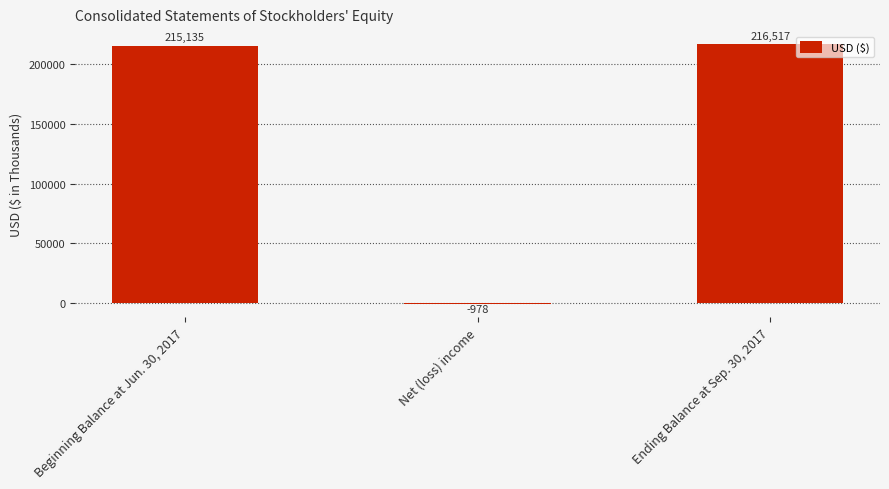

Reading left to right, list all the values displayed in this chart.

Beginning Balance at Jun. 30, 2017=215135	Net (loss) income=-978	Ending Balance at Sep. 30, 2017=216517